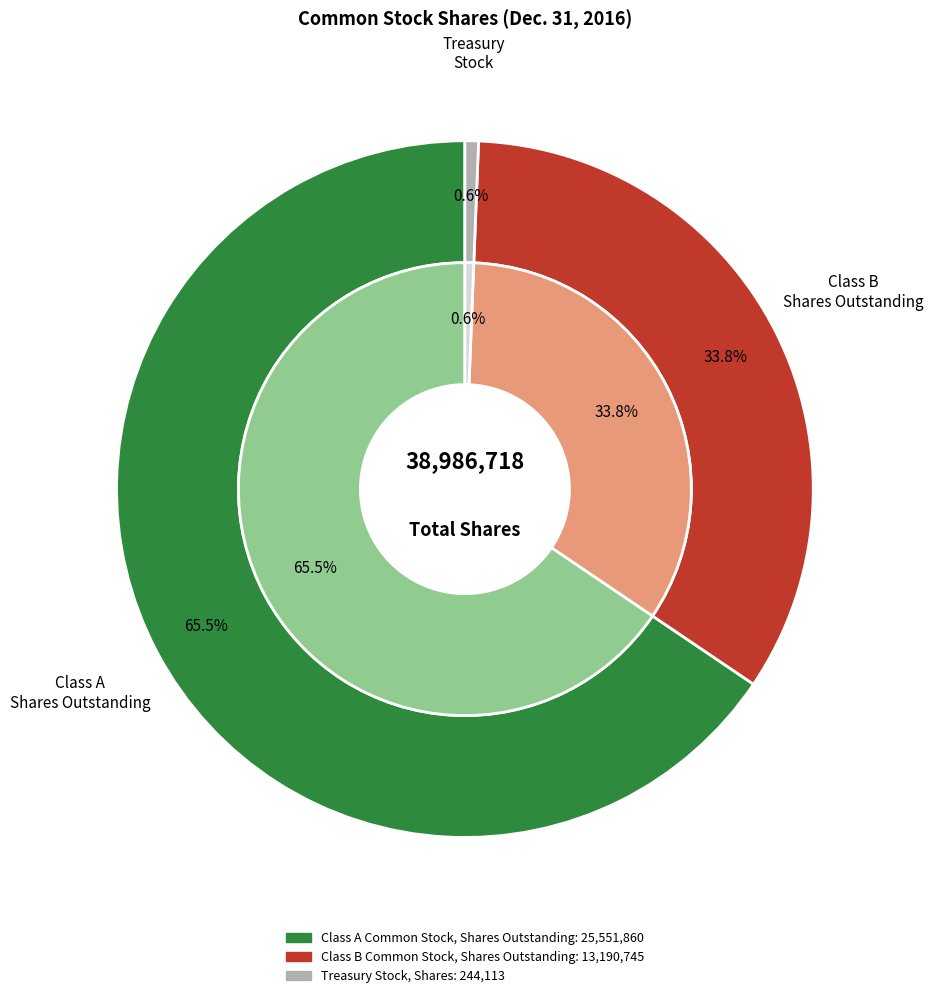

To the nearest percent, what is the combined percentage of Class B Common Stock, Shares Outstanding and Class A Common Stock, Shares Outstanding?

99%